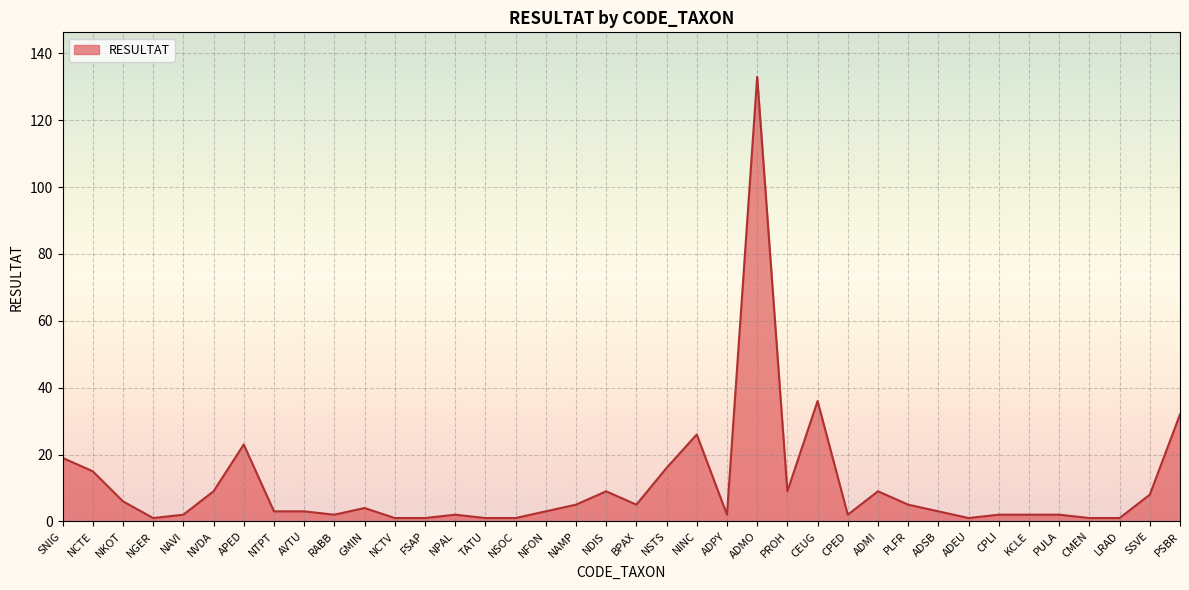

The chart shows a value of 14 at PROH. True or false?

False